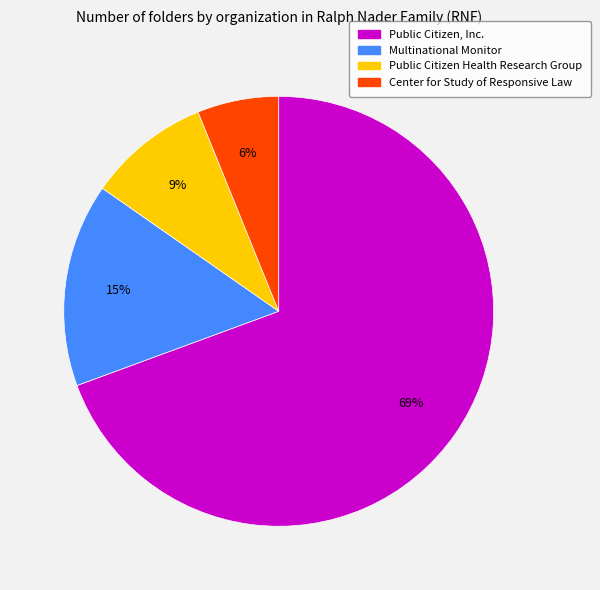

To the nearest percent, what is the average slice percentage?

25%